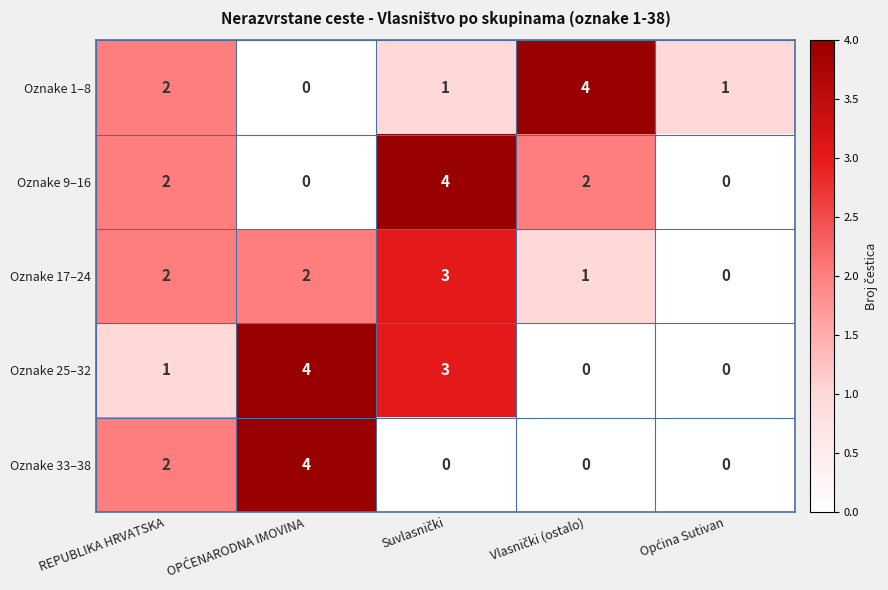

What is the greatest value displayed?

4